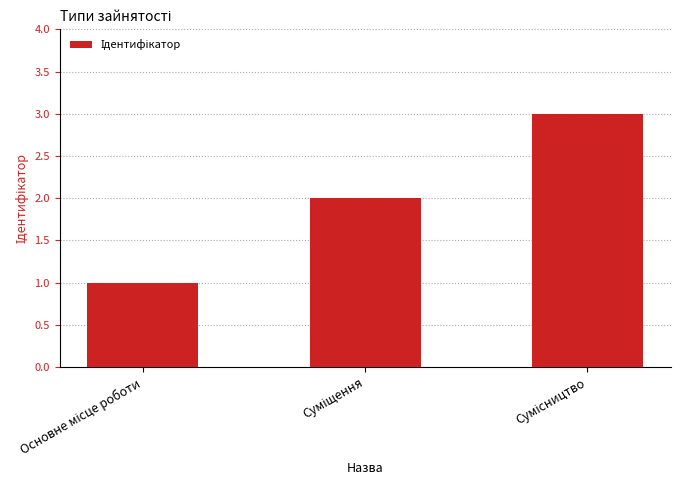

What is the sum of all values?

6